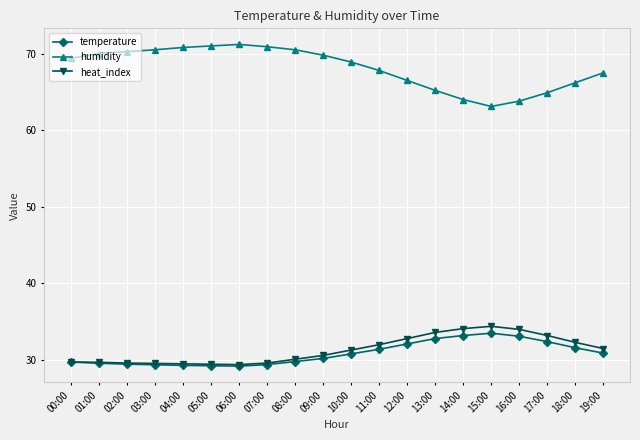

Which category has the lowest value in the humidity series?

15:00